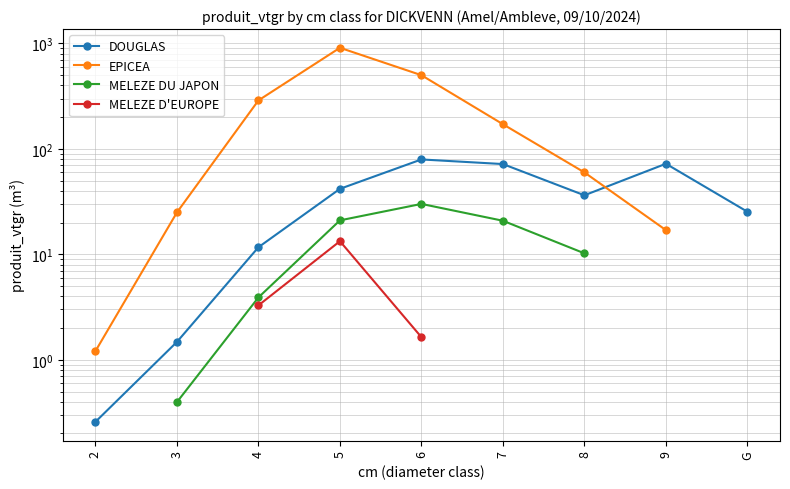

At how many categories does at least one series exceed 146?

4